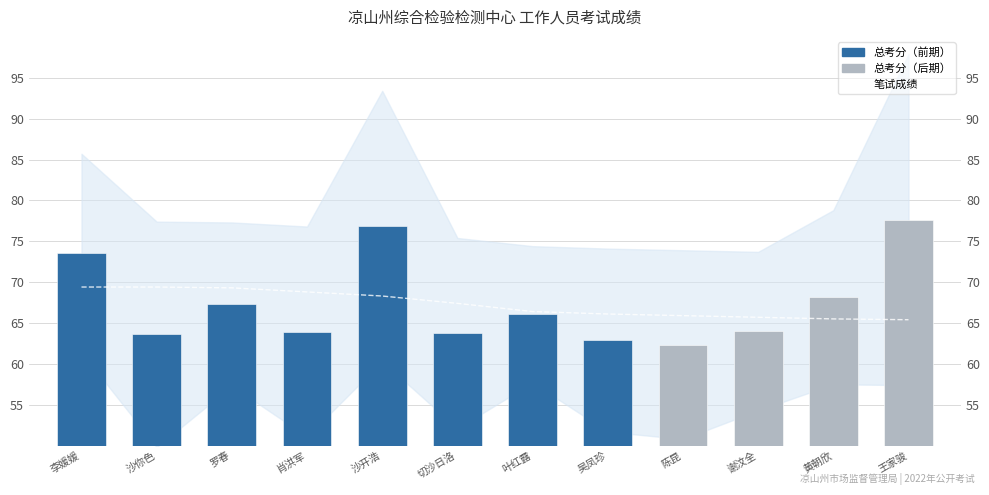

Reading right to left, transcribe all the data shown in this chart.

笔试成绩: 王家骏=65.4	黄朝欣=65.5	谢汶全=65.7	陈昆=65.9	吴凤珍=66.1	叶红露=66.4	切沙日洛=67.4	沙开浩=68.3	肖洪军=68.8	罗春=69.3	沙你色=69.4	李媛媛=69.4
总考分: 王家骏=77.7	黄朝欣=68.2	谢汶全=64.0	陈昆=62.4	吴凤珍=62.9	叶红露=66.0	切沙日洛=63.8	沙开浩=76.8	肖洪军=64.0	罗春=67.3	沙你色=63.6	李媛媛=73.5